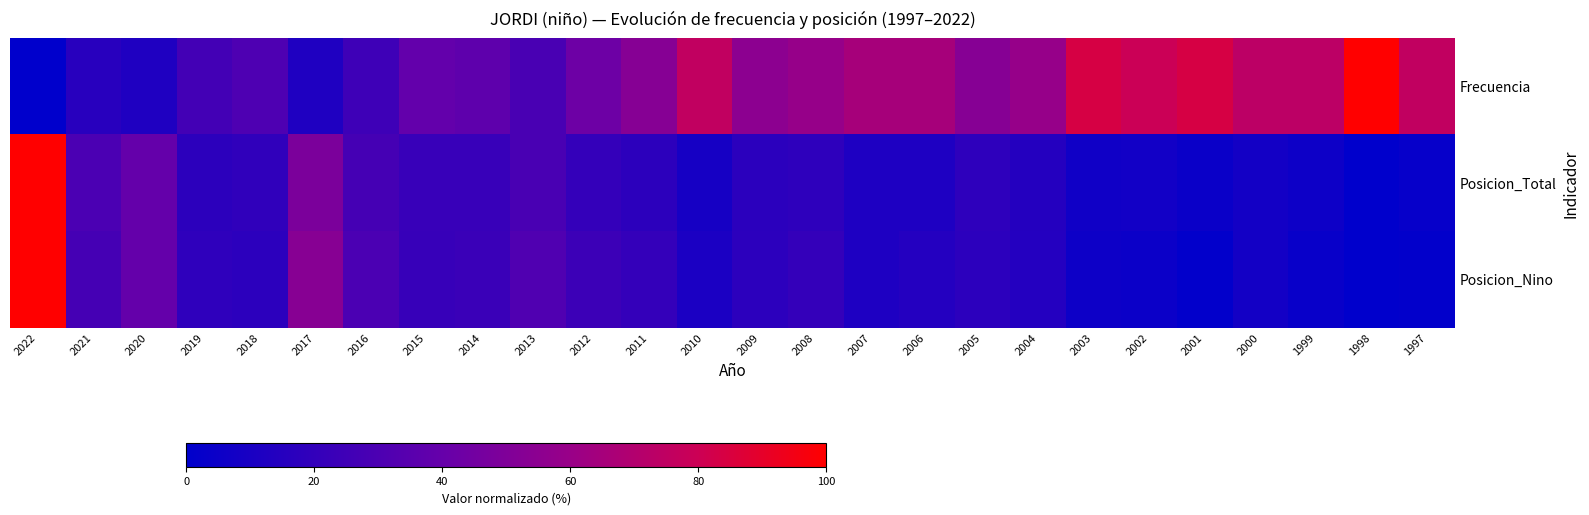

Which series has the largest total across all categories?

Frecuencia